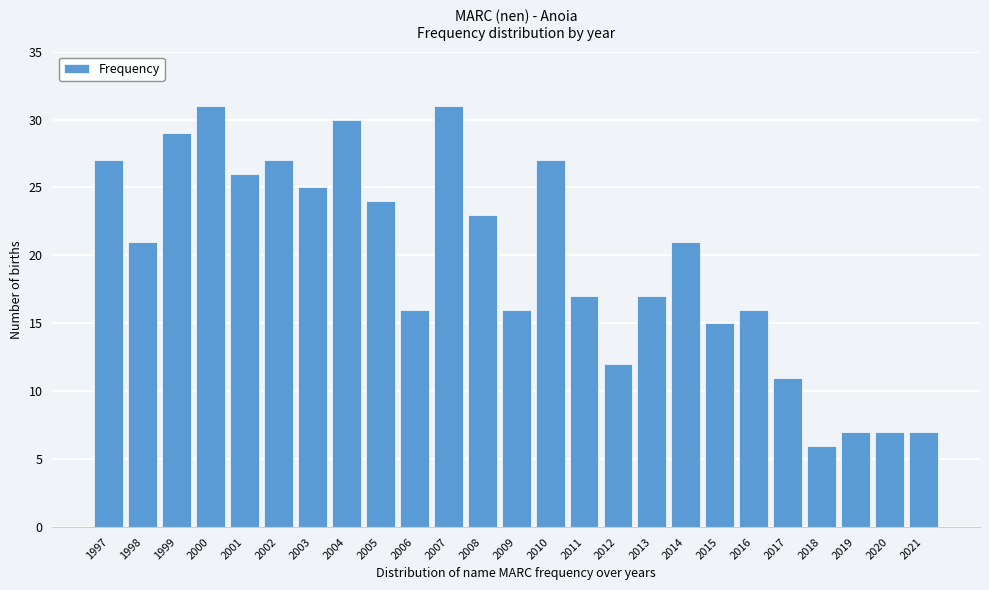

Reading left to right, what are all the values shown in this chart?

27	21	29	31	26	27	25	30	24	16	31	23	16	27	17	12	17	21	15	16	11	6	7	7	7